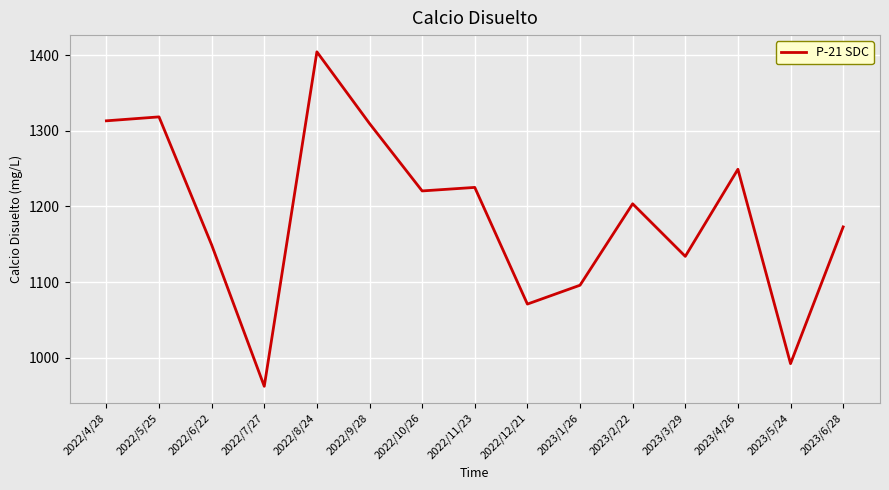

Does the chart have visible grid lines?

Yes